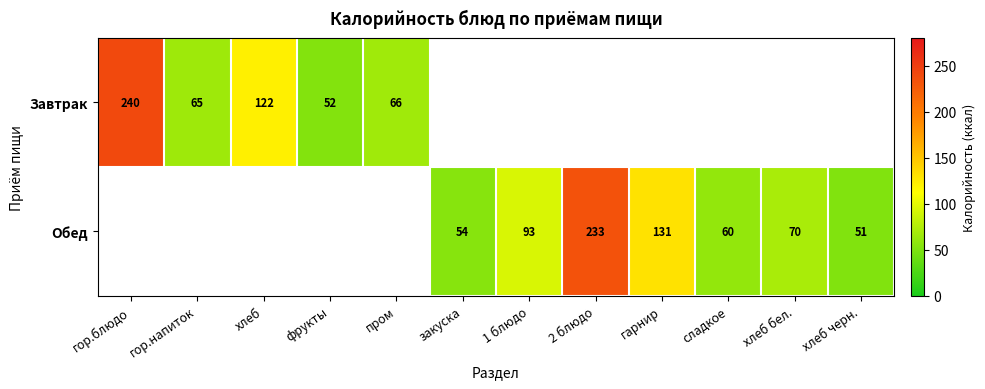

What is the sum of the Обед values at гарнир and хлеб черн.?

182